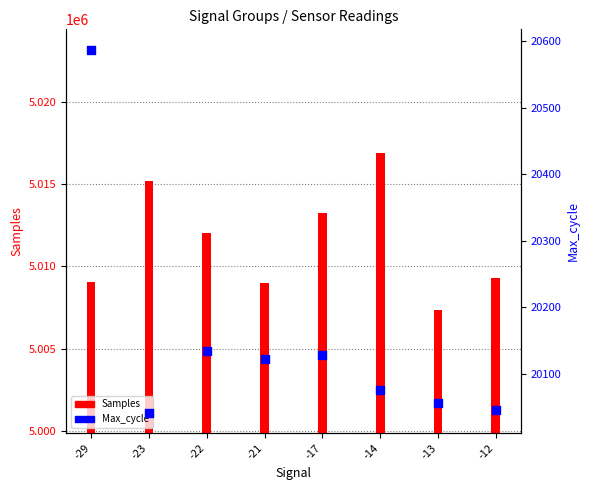

What is the total value across all series at -21?

5029137